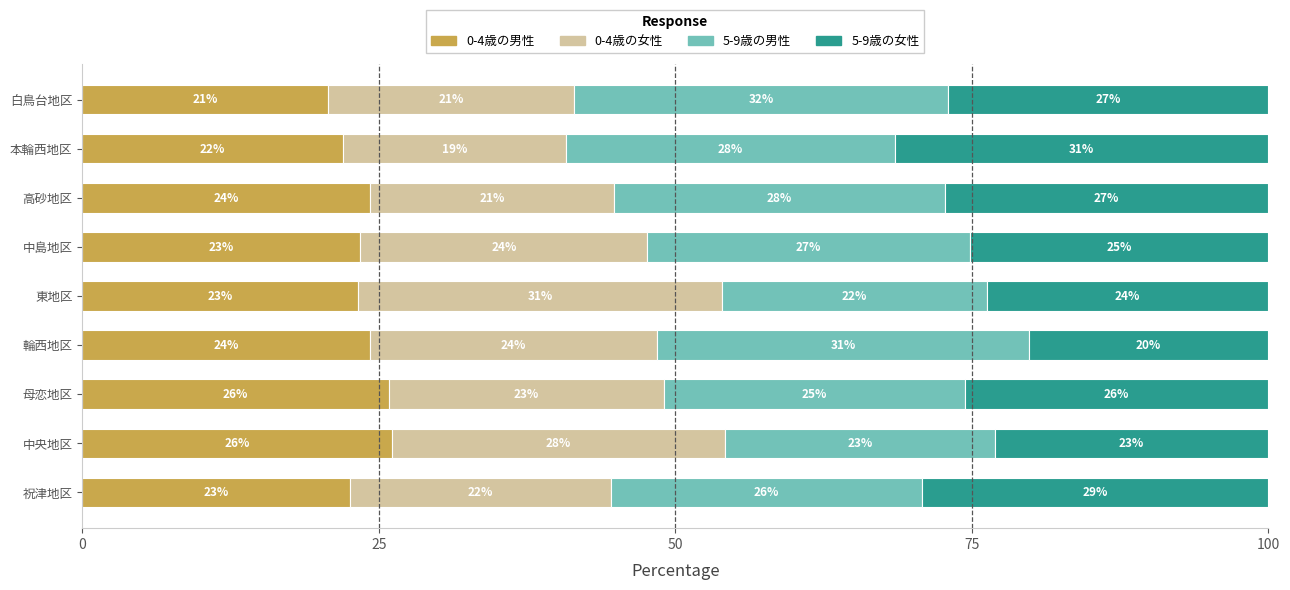

At which label does 0-4歳の男性 reach its minimum?

白鳥台地区